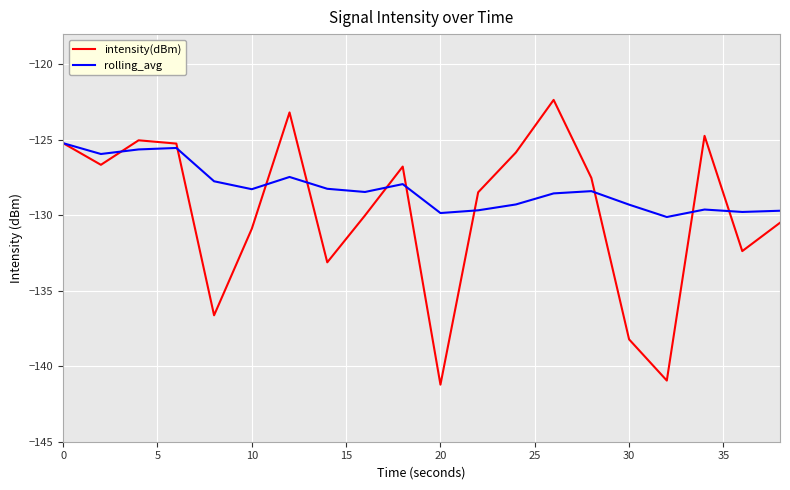

Rank the series by their average value, from lowest to highest.

intensity(dBm), rolling_avg